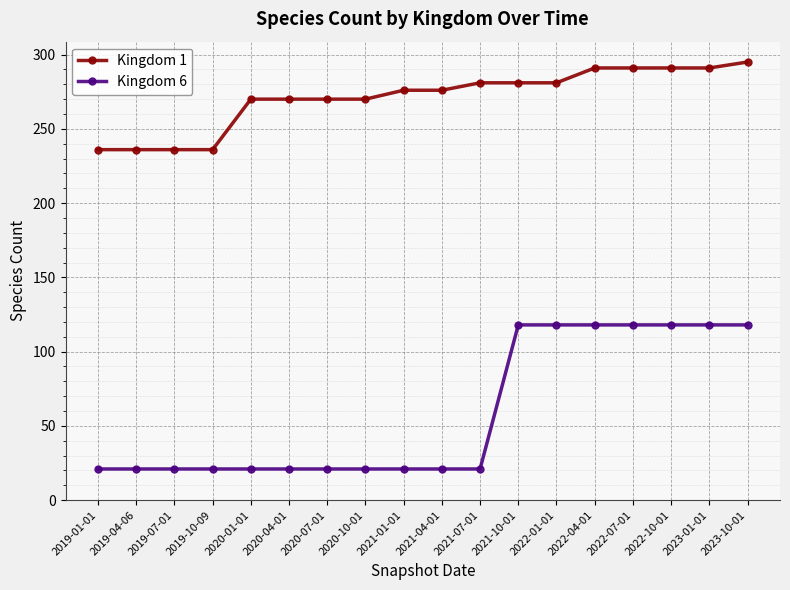

What is the difference between the highest and lowest values at 2021-10-01?

163